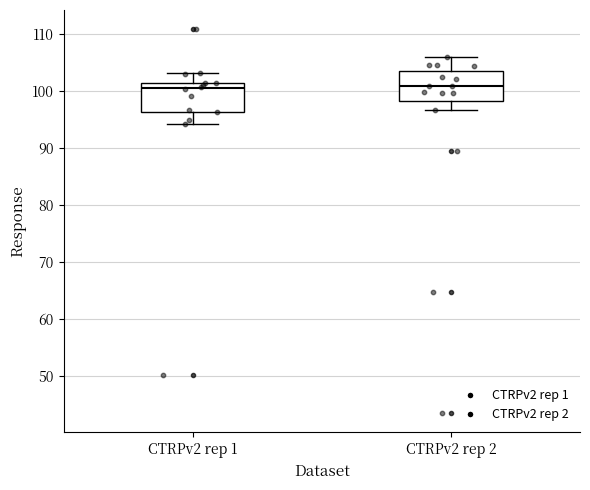

Reading left to right, read every box against the y-axis: the position of its median line, the range the box covers, and the ends of its whiskers. The values are not printed on the chart, so give them approximately, as read against the axis.

CTRPv2 rep 1: median 101 (just below the box's upper edge), box 96 to 101, whiskers 94 to 103
CTRPv2 rep 2: median 101, box 98 to 103, whiskers 97 to 106